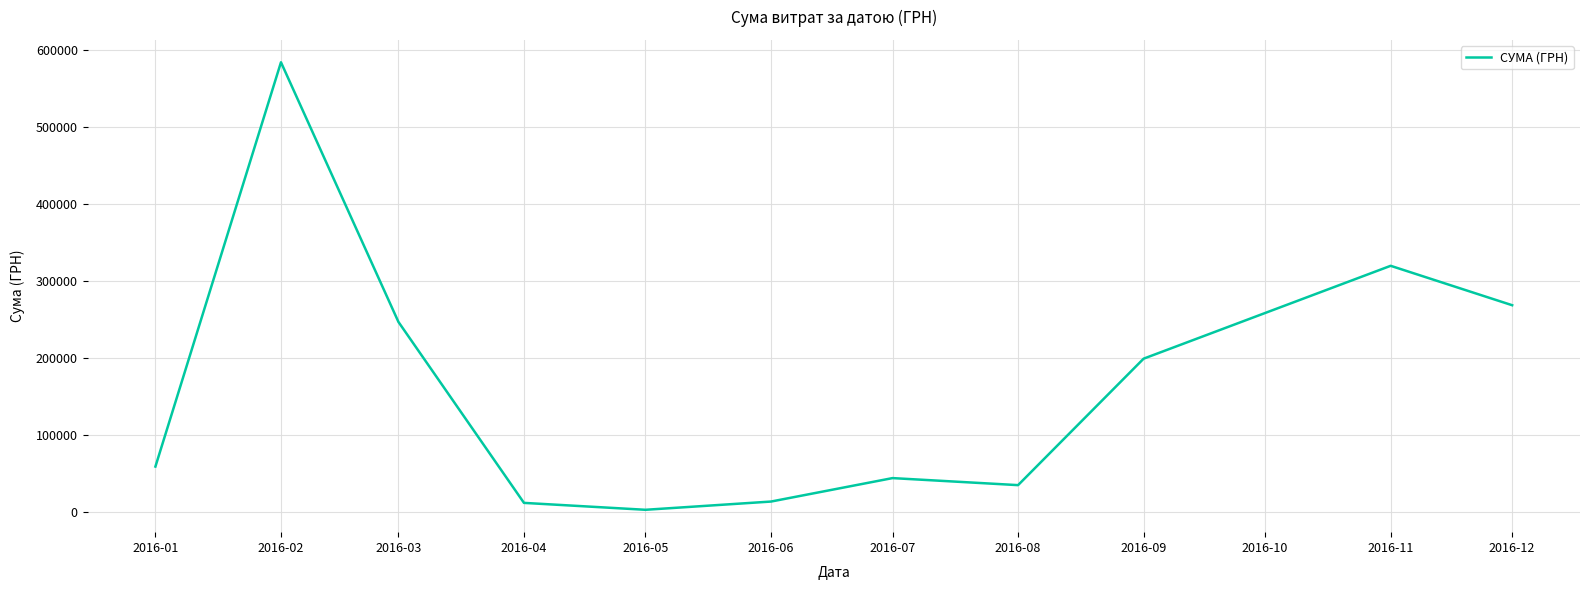

What is the change in value from 2016-03 to 2016-08?

-211711.0